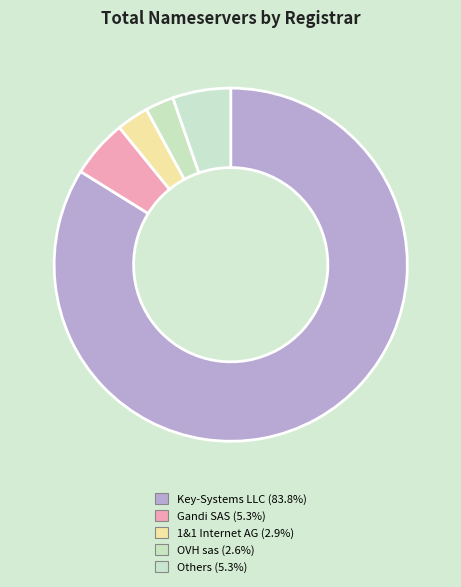

Count the number of slices in the pie.

5